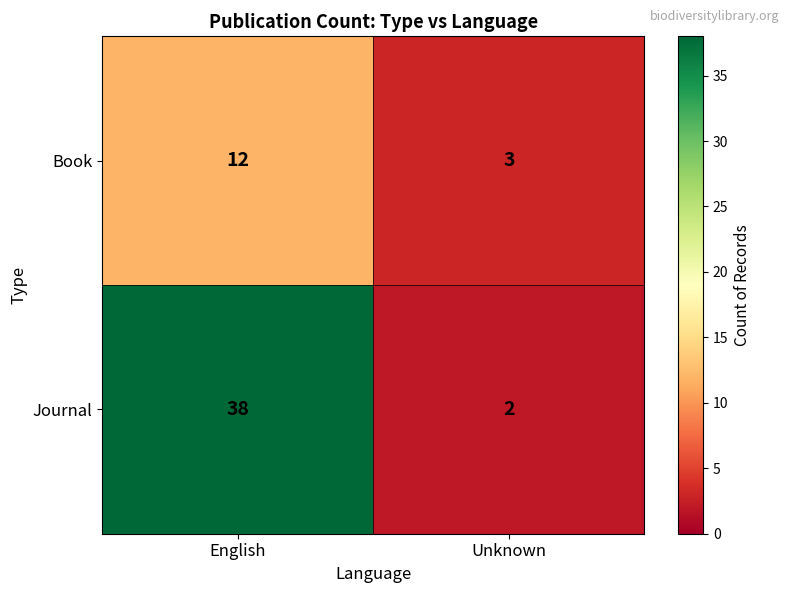

Reading right to left, extract all data points from this chart.

Book: 3	12
Journal: 2	38